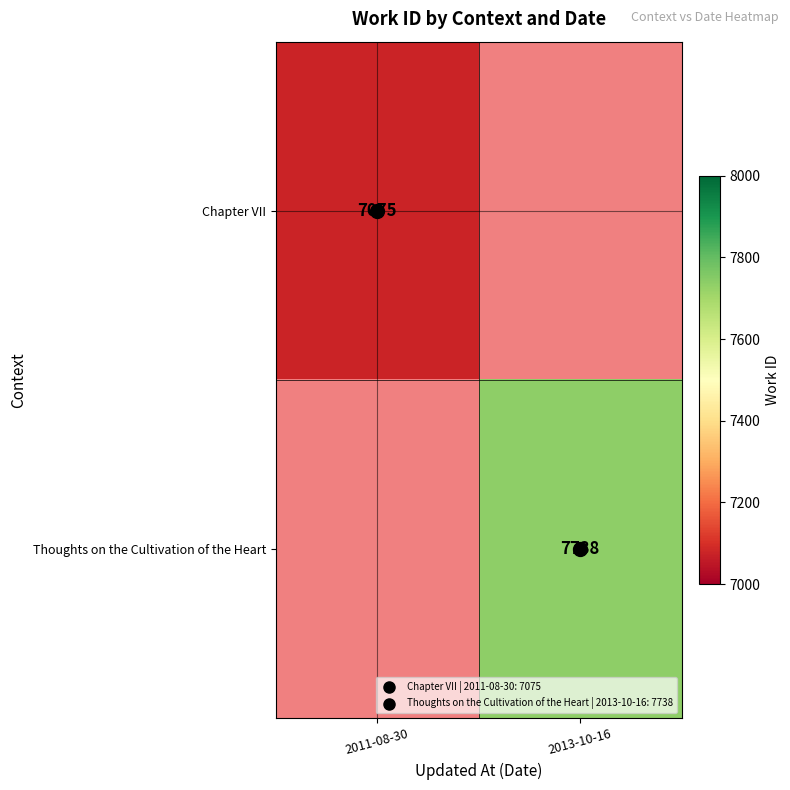

Which label corresponds to the largest value in the chart?

2013-10-16